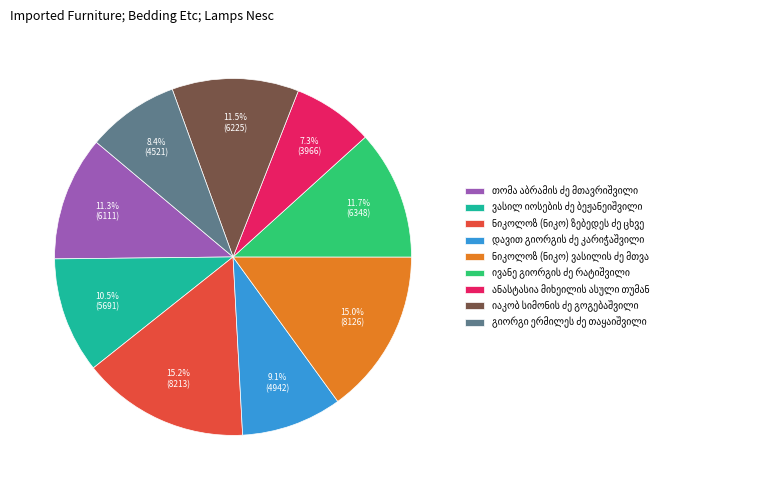

Is there a majority slice in this chart?

No